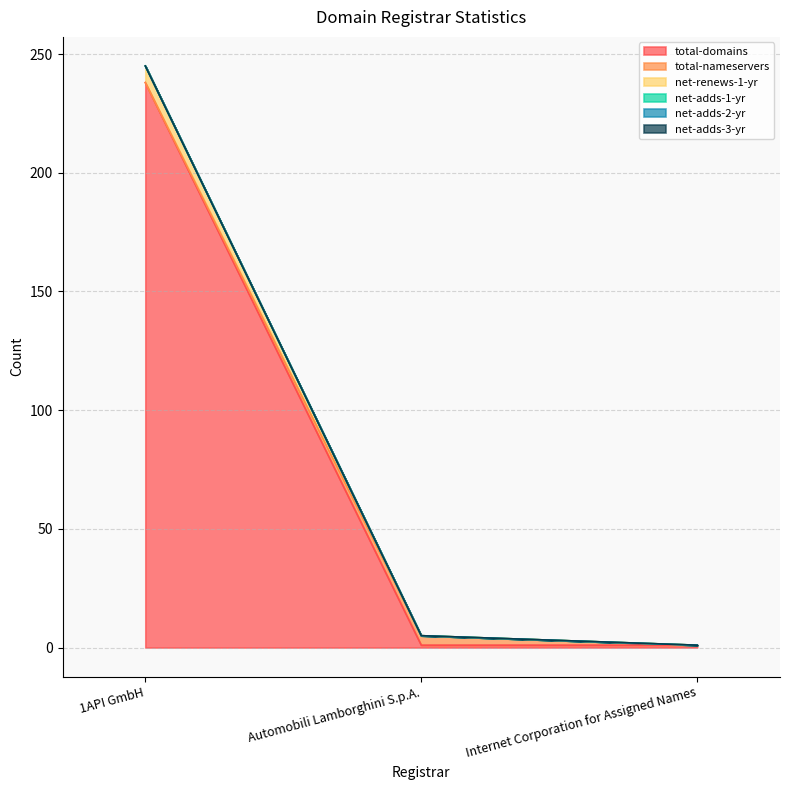

What are all the series names shown in the legend?

total-domains, total-nameservers, net-renews-1-yr, net-adds-1-yr, net-adds-2-yr, net-adds-3-yr